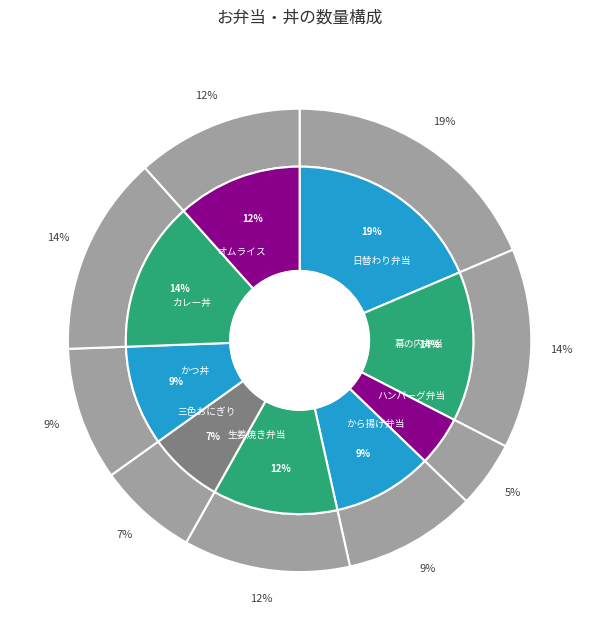

Rank the categories by value from lowest to highest.

ハンバーグ弁当, 三色おにぎり, から揚げ弁当, かつ丼, 生姜焼き弁当, オムライス, 幕の内弁当, カレー丼, 日替わり弁当